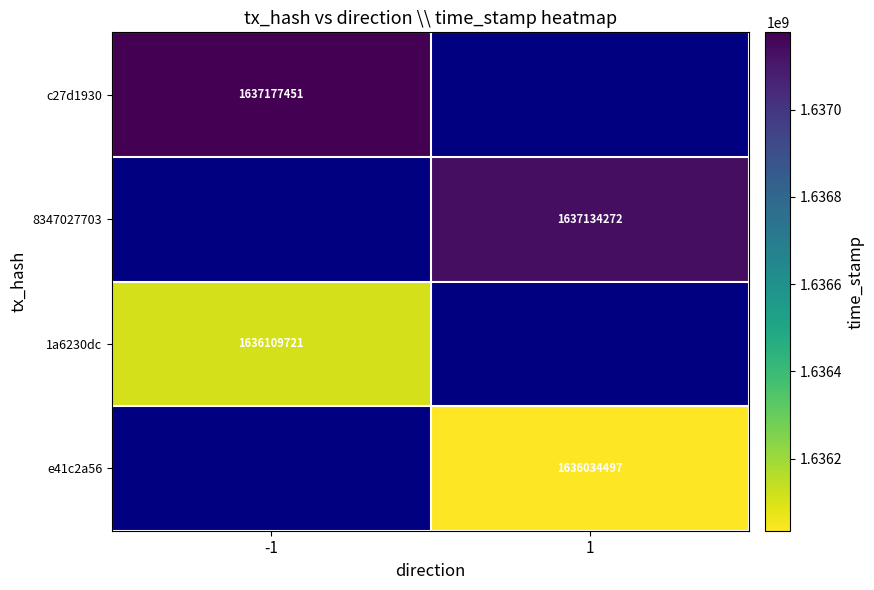

True or false: 8347027703 has a value of 647955956 at 1.

False